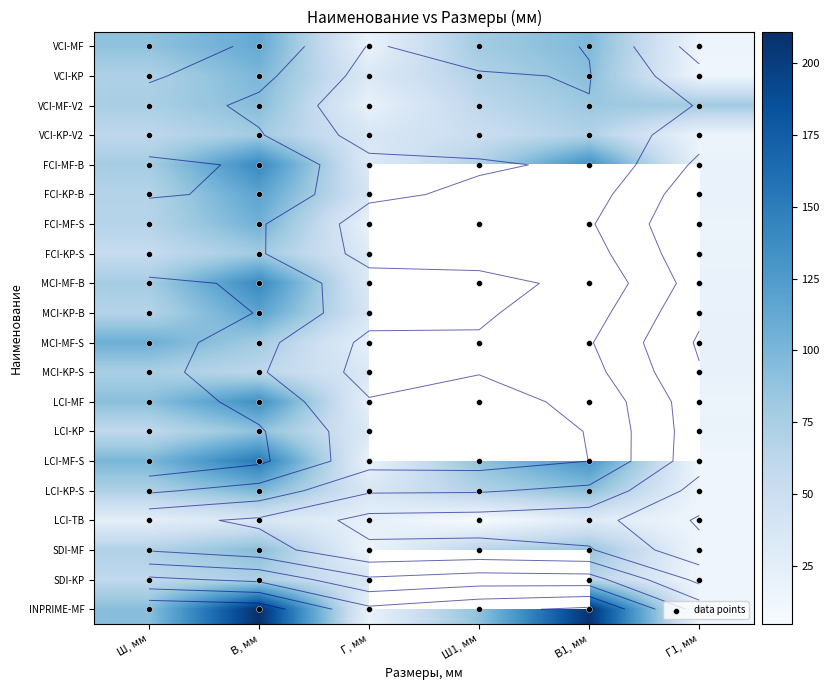

The LCI-KP-S series shows 148.2 at В, мм. True or false?

False